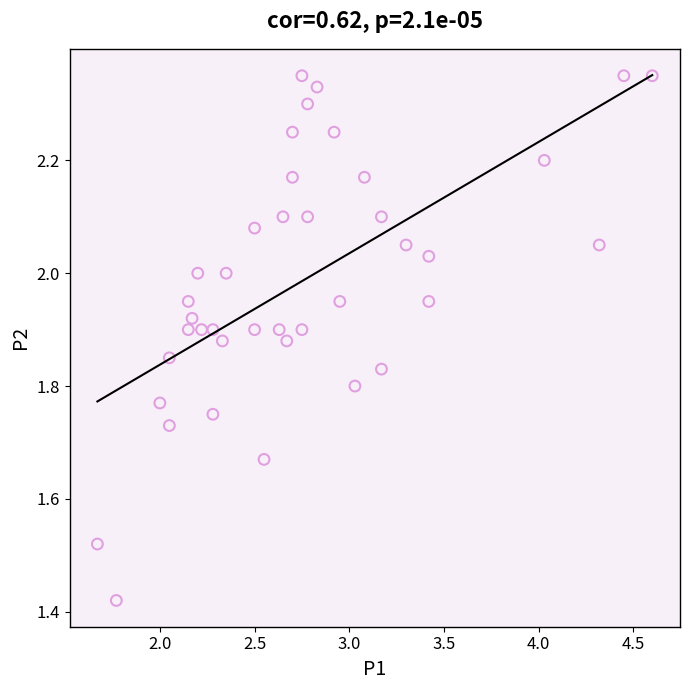

What is the range of X values (max minus min)?

2.9